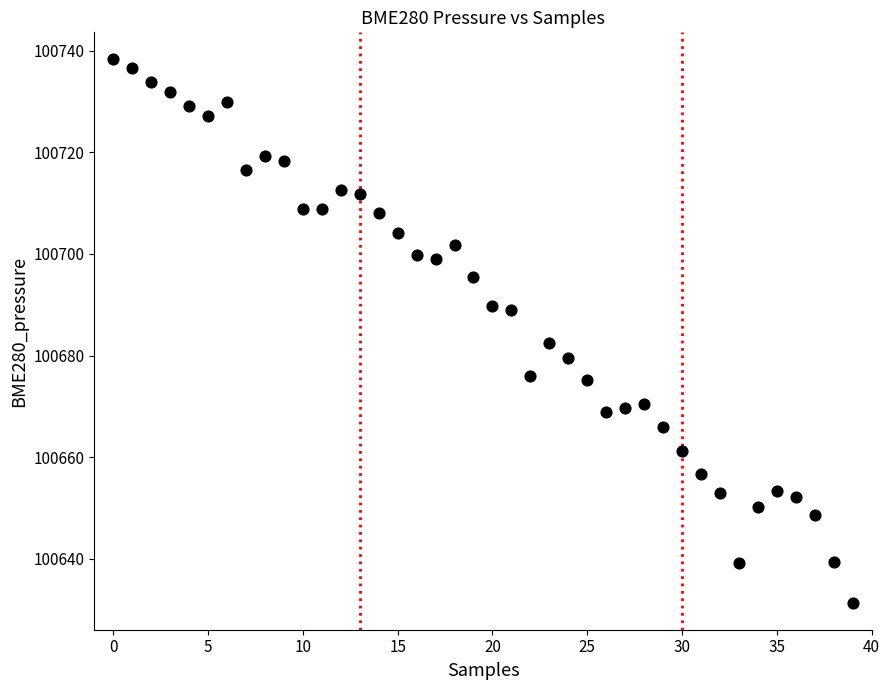

What Y value in the scatter plot is closest to 100684?

100682.4